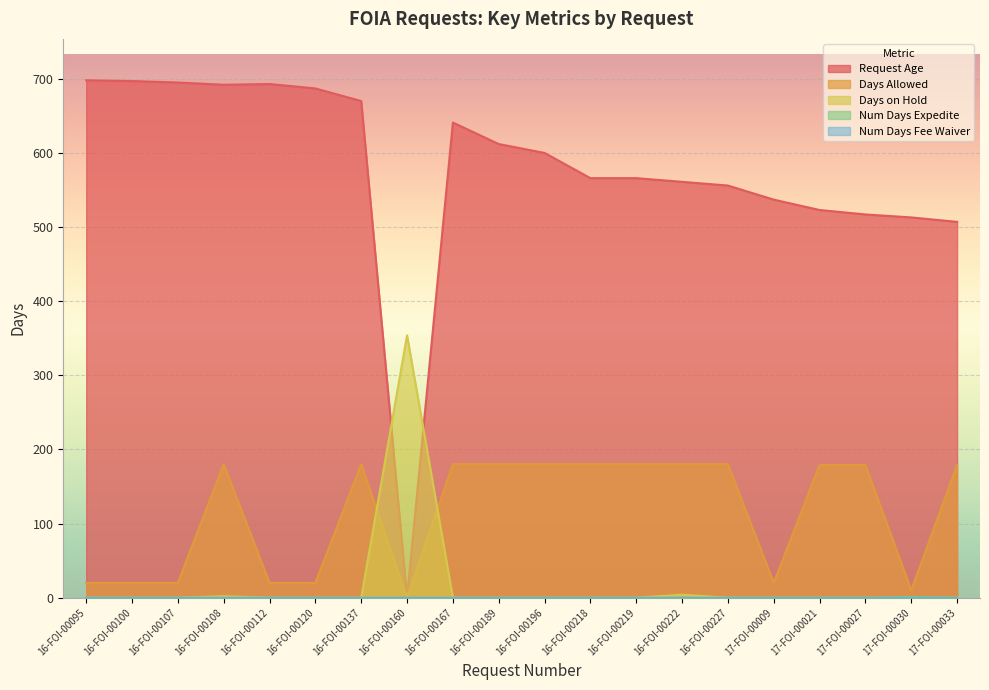

Is it true that Days on Hold equals 3 at 16-FOI-00108?

False